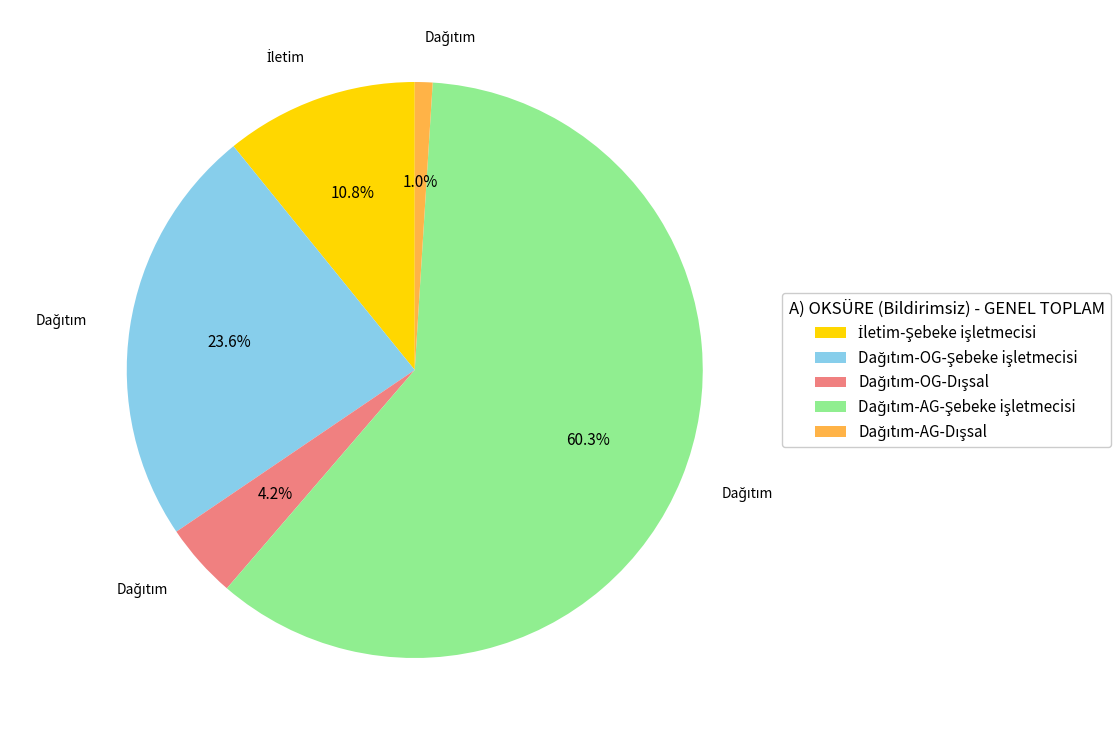

How many segments does this pie chart have?

5